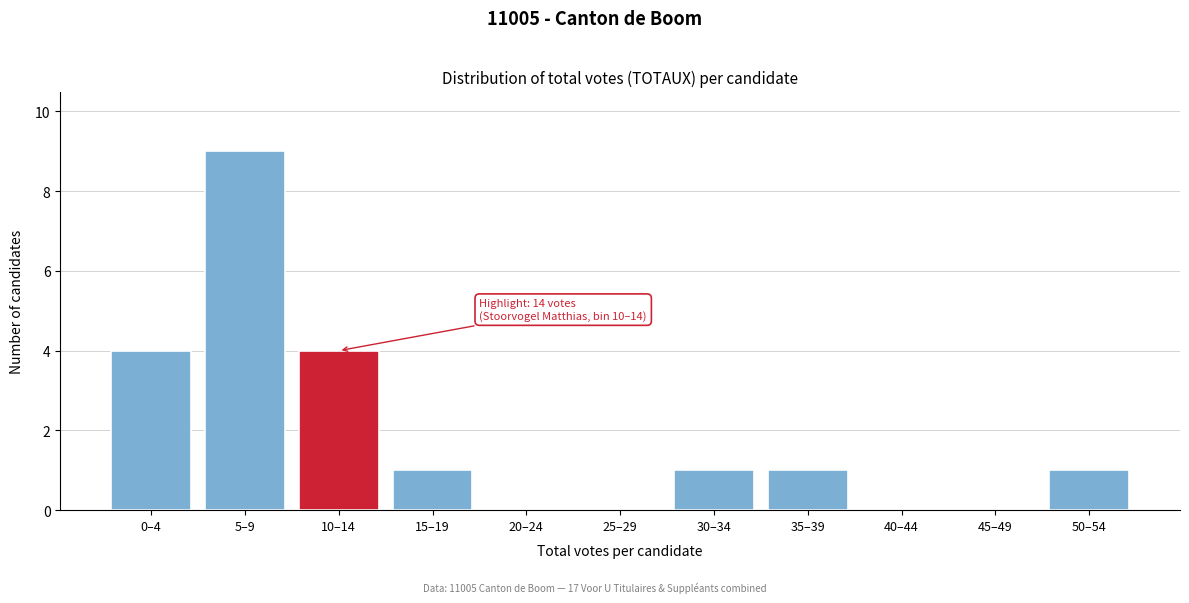

Reading right to left, extract all data points from this chart.

50–54=1	45–49=0	40–44=0	35–39=1	30–34=1	25–29=0	20–24=0	15–19=1	10–14=4	5–9=9	0–4=4